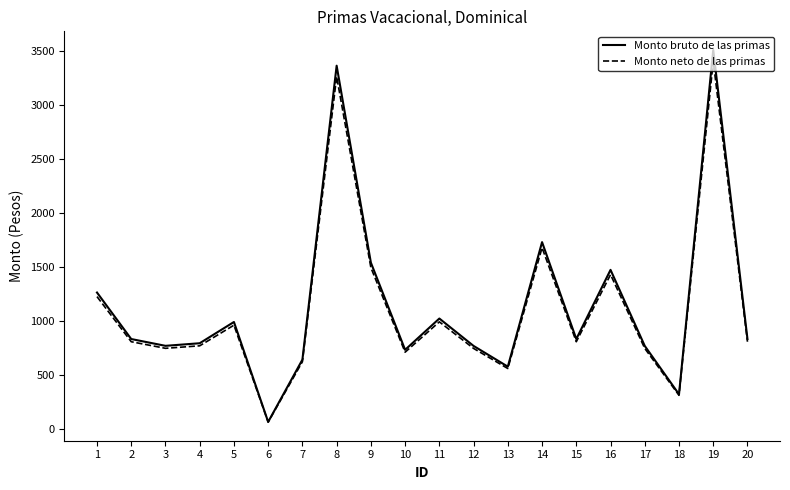

Which series has the widest spread of values?

Monto bruto de las primas